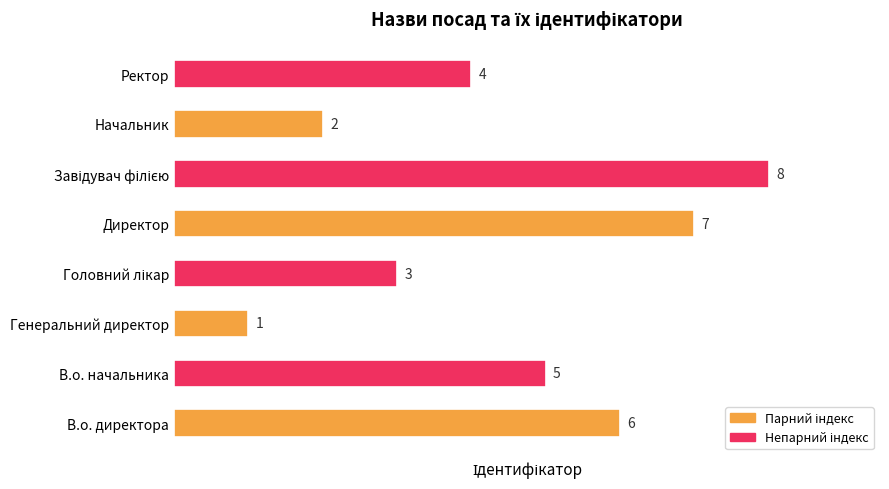

Does the chart contain any negative values?

No